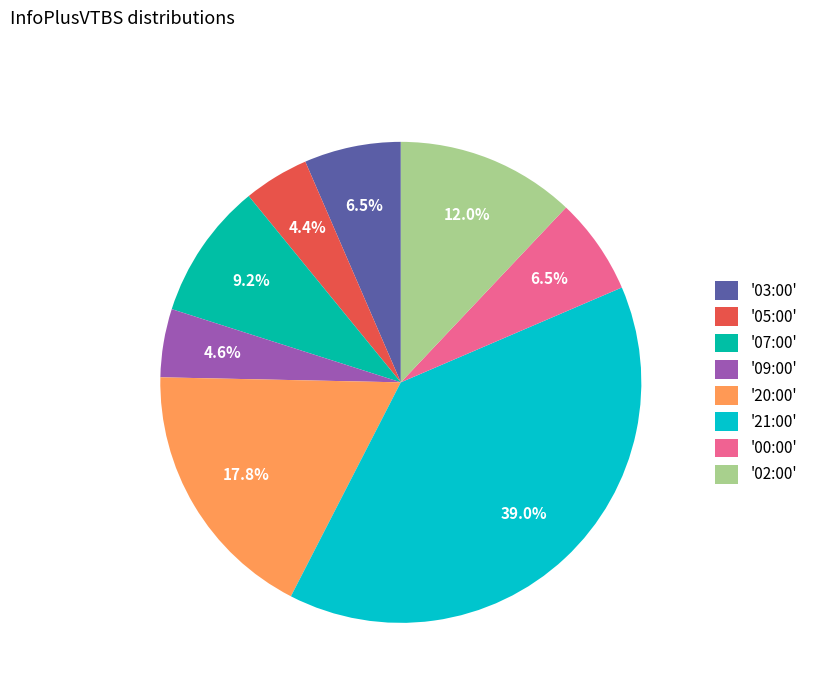

To the nearest percent, what is the difference between the largest and smallest slice percentages?

35%